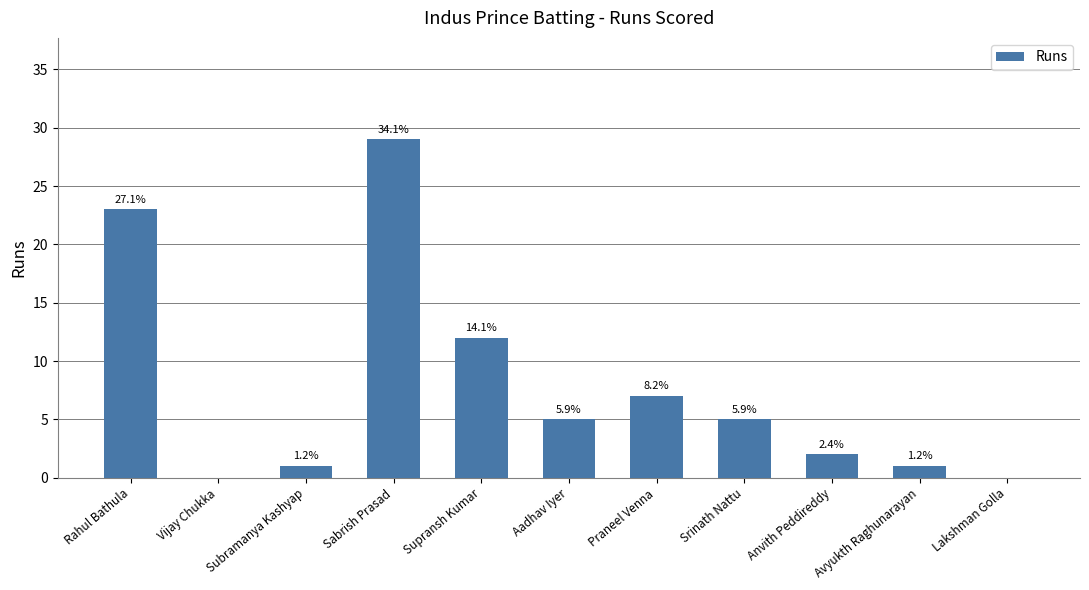

Where does the data first go above 5?

Rahul Bathula